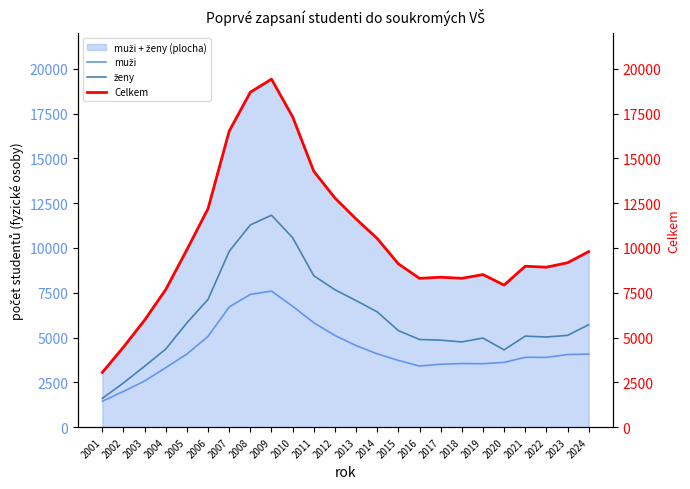

At which label does Celkem first exceed 9173?

2005